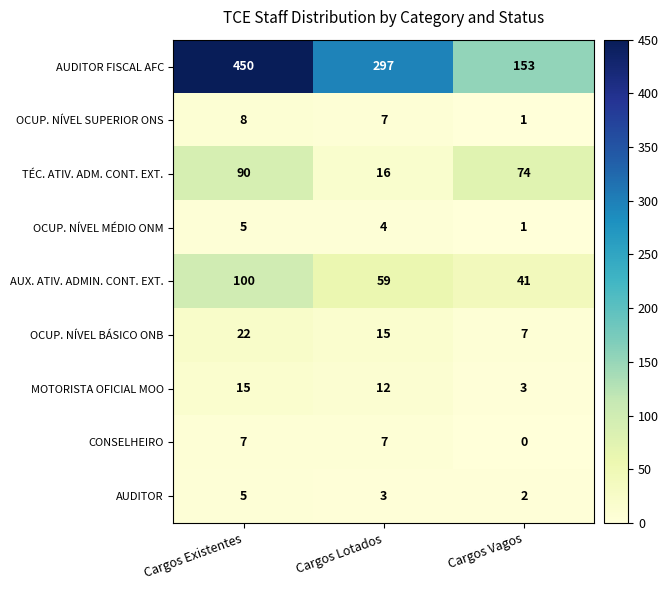

At which label is OCUP. NÍVEL MÉDIO ONM closest to 3?

Cargos Lotados